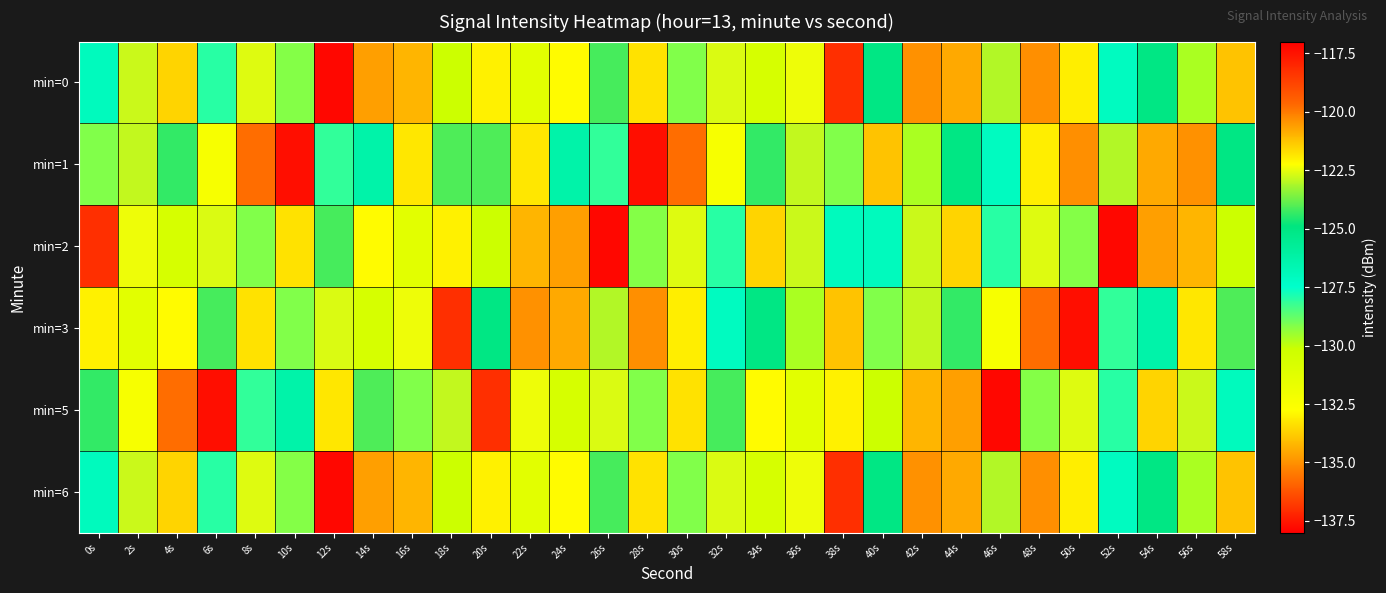

What is the minimum value shown in the chart?

-137.8